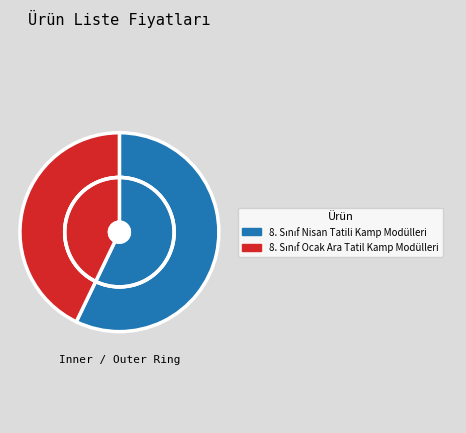

Does 8. Sınıf Ocak Ara Tatil Kamp Modülleri represent more than half of the total?

No